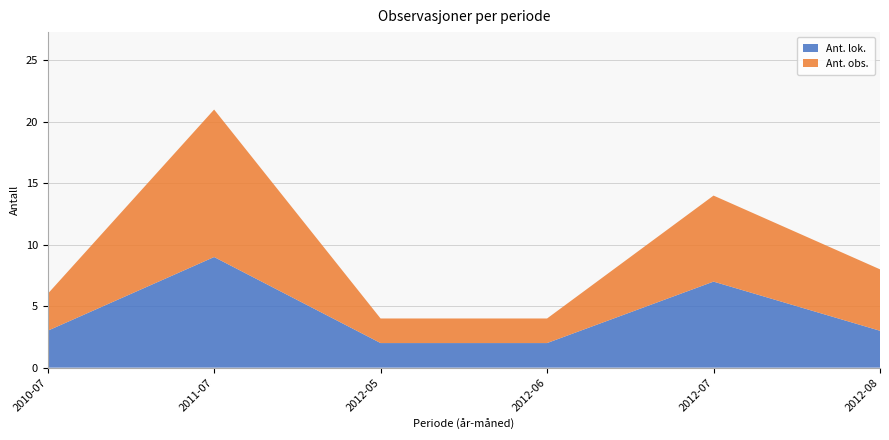

Reading left to right, what are the values for Ant. lok.?

2010-07=3	2011-07=9	2012-05=2	2012-06=2	2012-07=7	2012-08=3